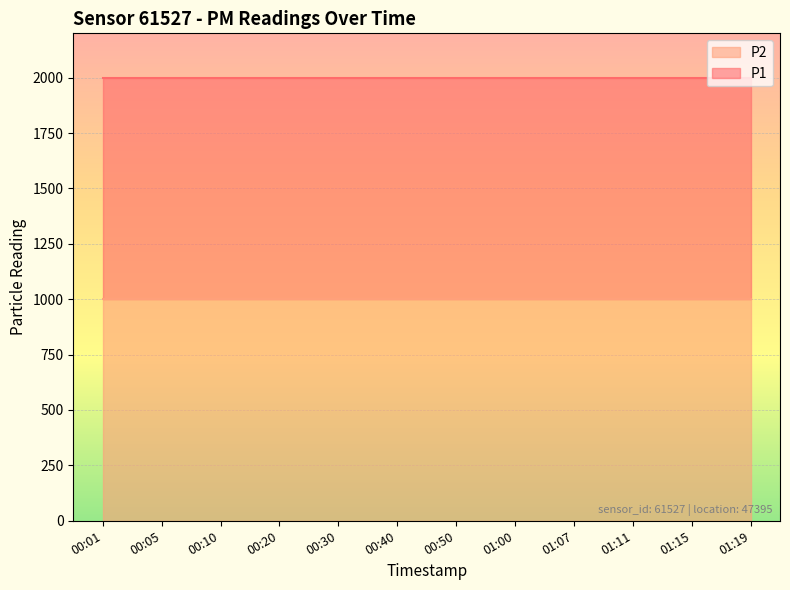

What is the total value across all series at 00:01?

1999.9